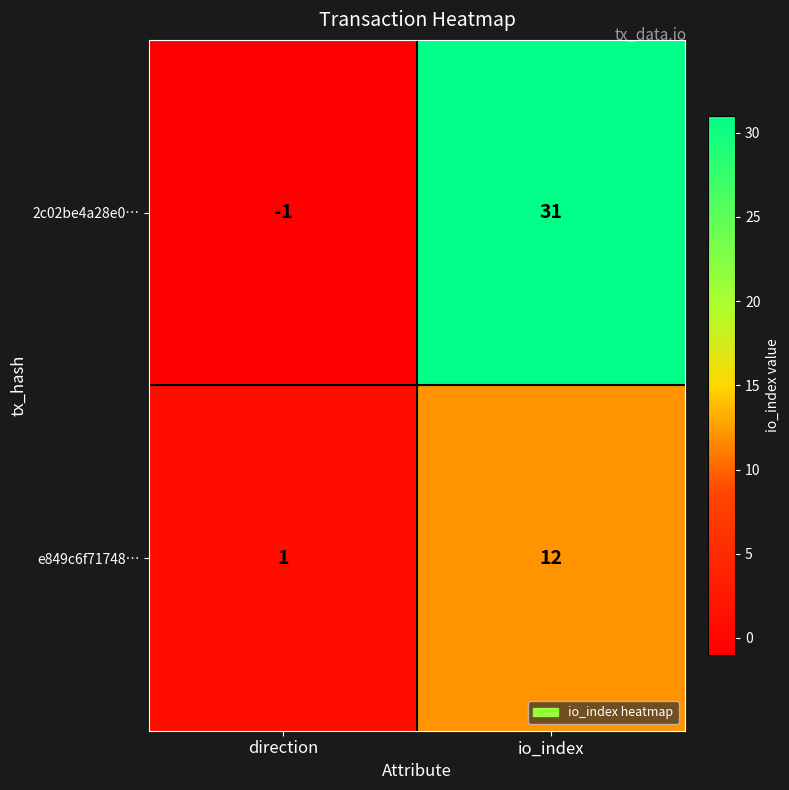

Which category has the highest value in the e849c6f71748… series?

io_index